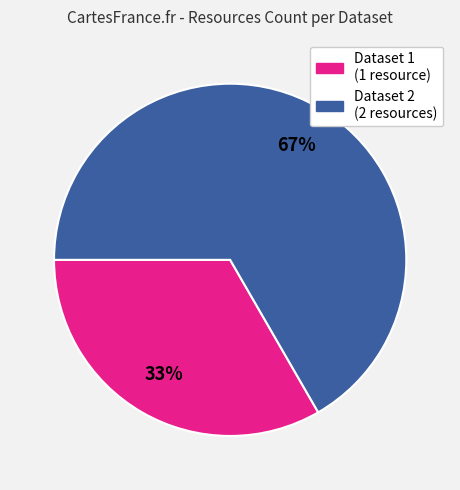

Is there any slice that represents more than half of the pie?

Yes